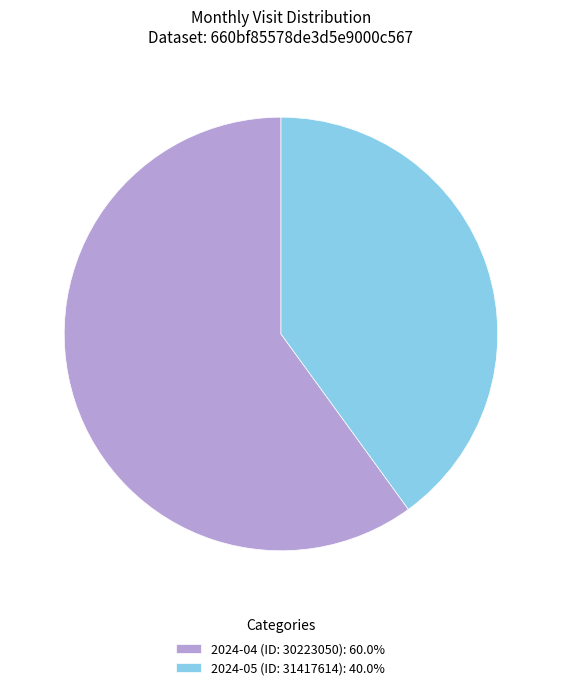

Is there any slice that represents more than half of the pie?

Yes